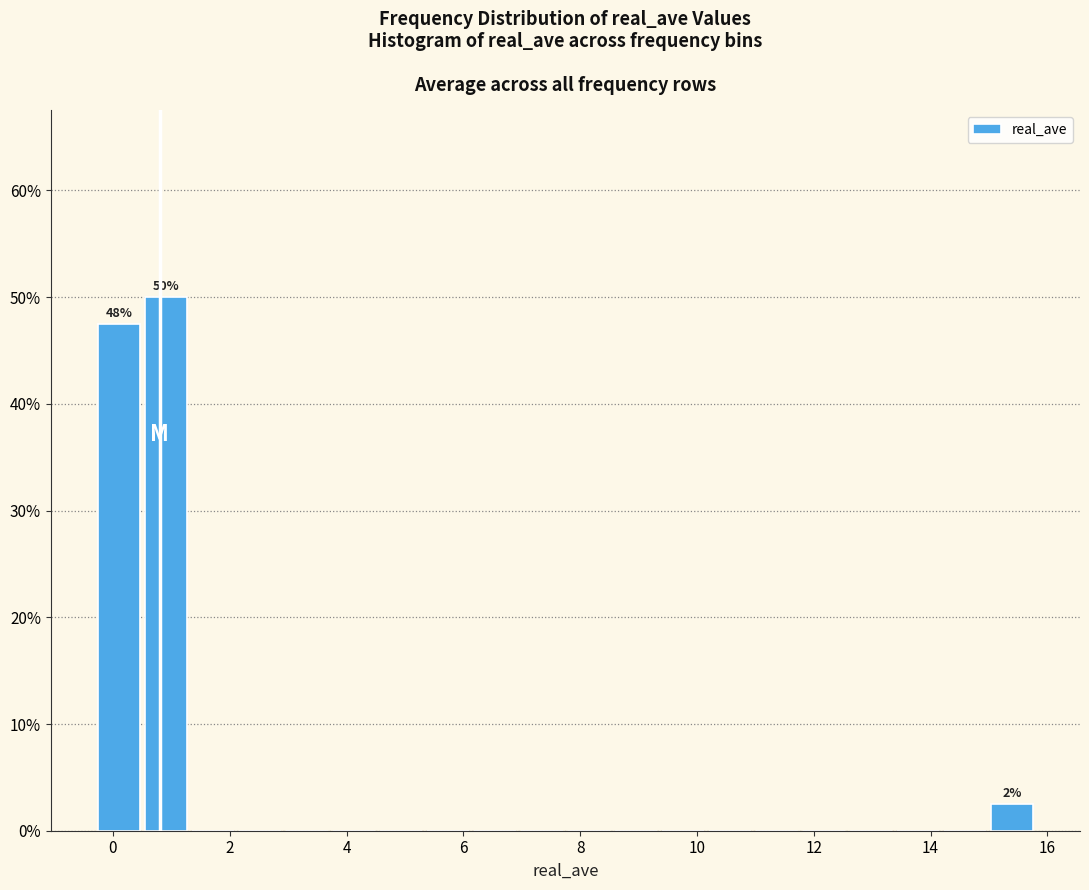

Over which range of the x-axis is the bar tallest?

0.6 to 1.4